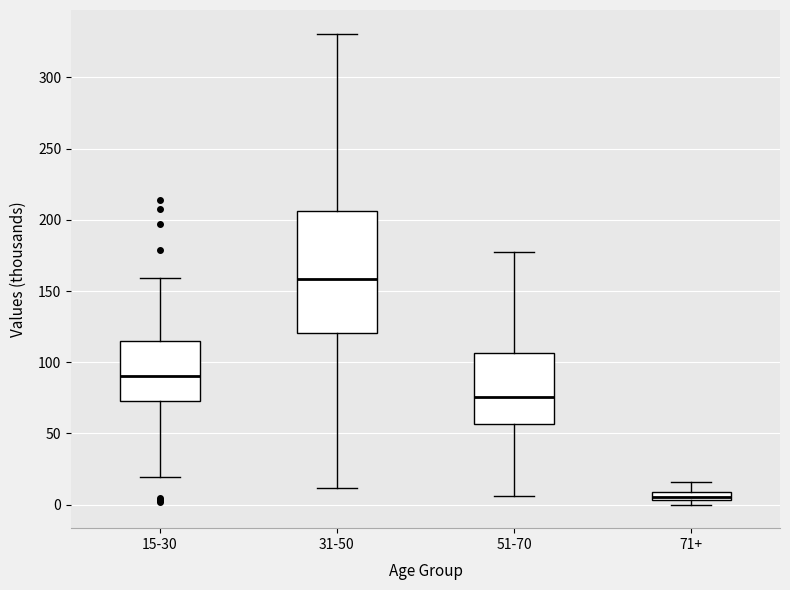

Which box is the tallest, from its lower edge to its upper edge?

31-50